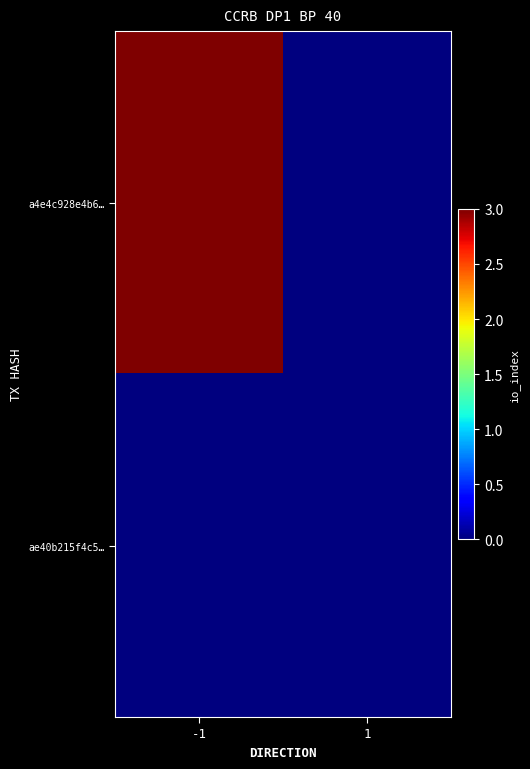

What is the maximum value shown in the chart?

3